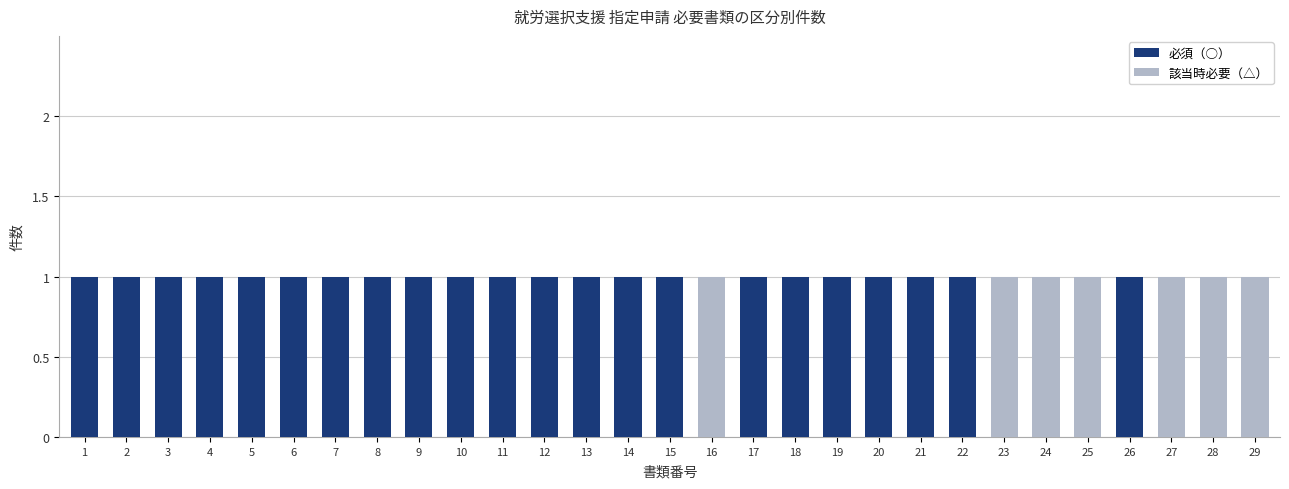

What is the average value of the 必須（○） series?

1